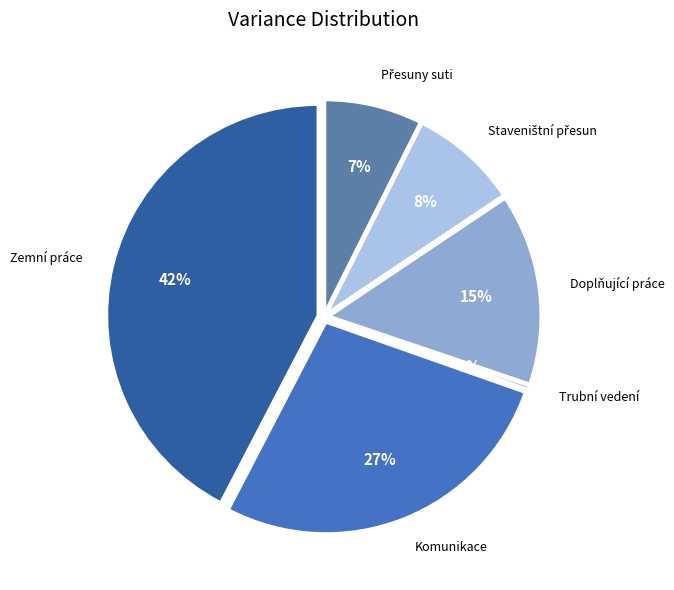

Is there a majority slice in this chart?

No